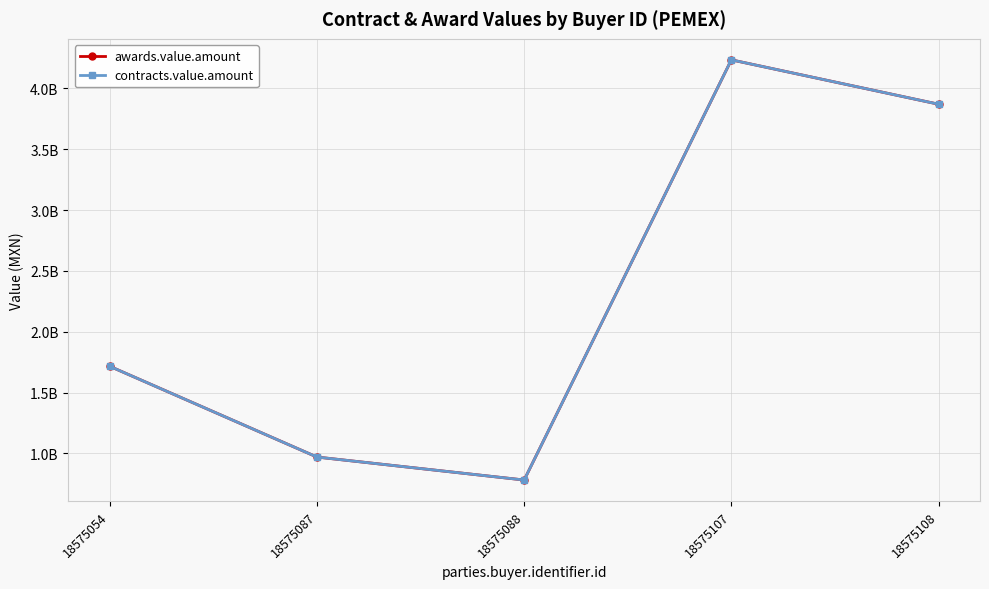

At which label does awards.value.amount first exceed 1716431061?

18575054